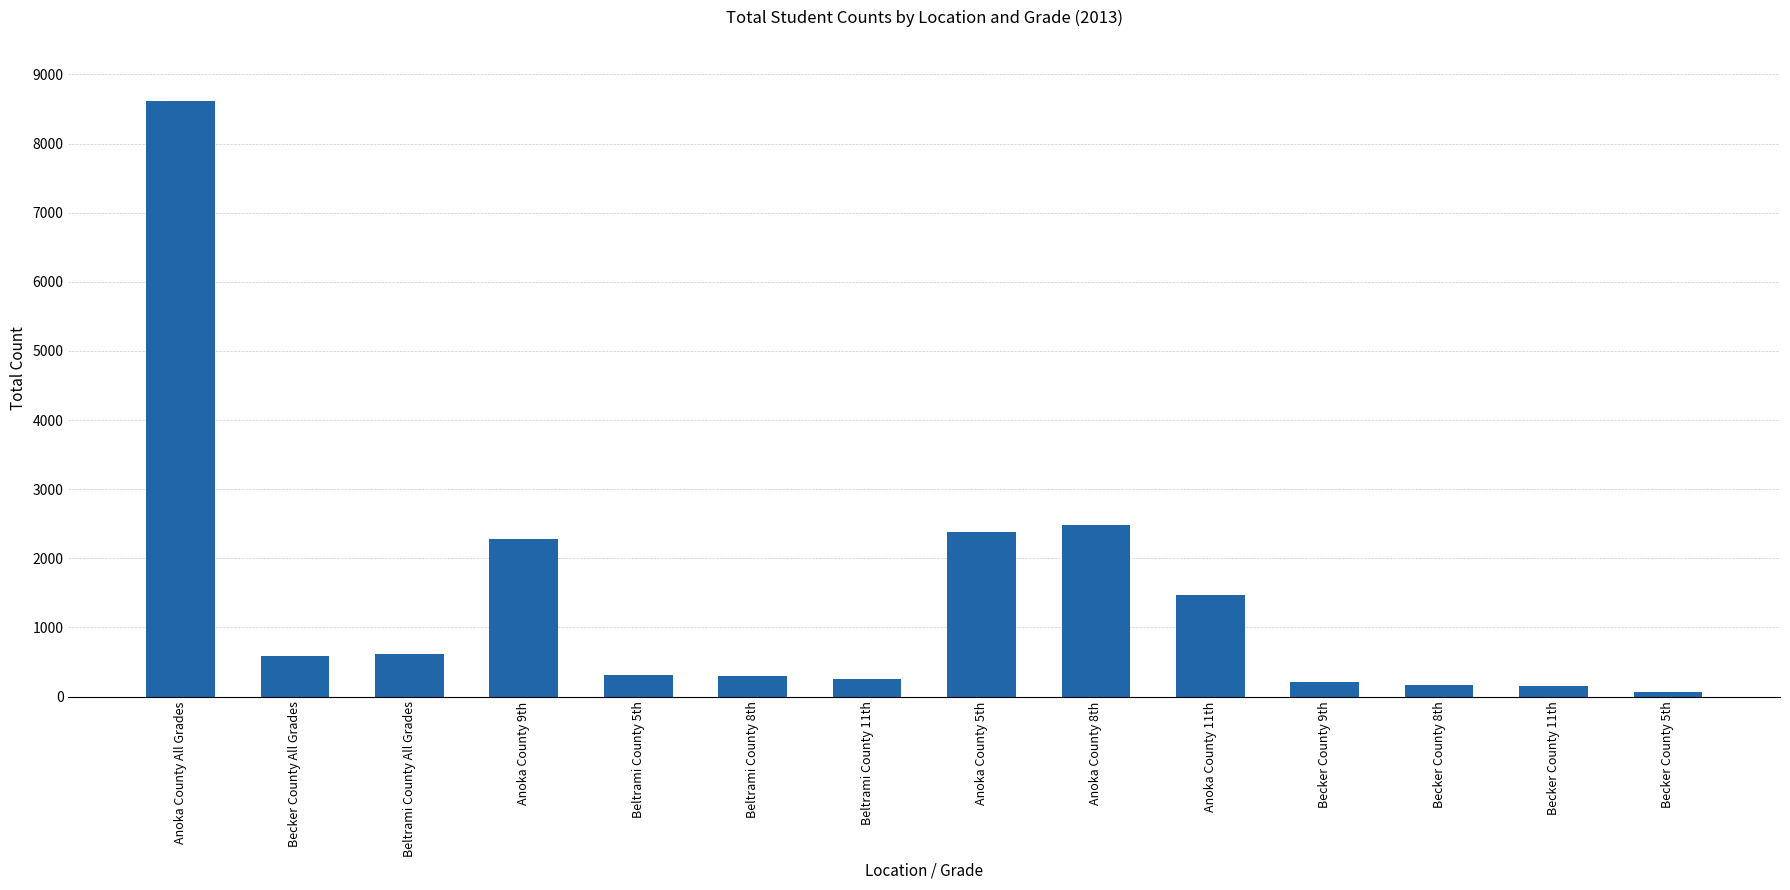

Between Beltrami County 5th and Anoka County All Grades, which is larger?

Anoka County All Grades